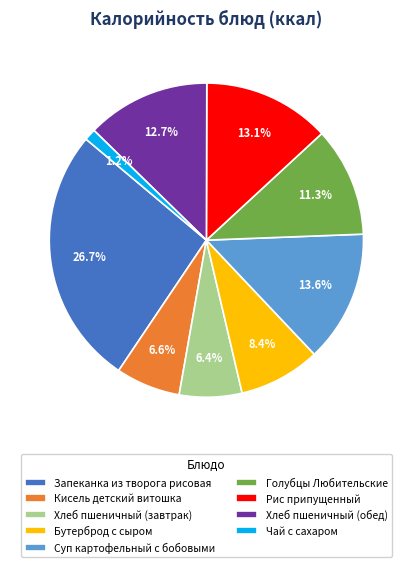

To the nearest percent, what is the average slice percentage?

11%